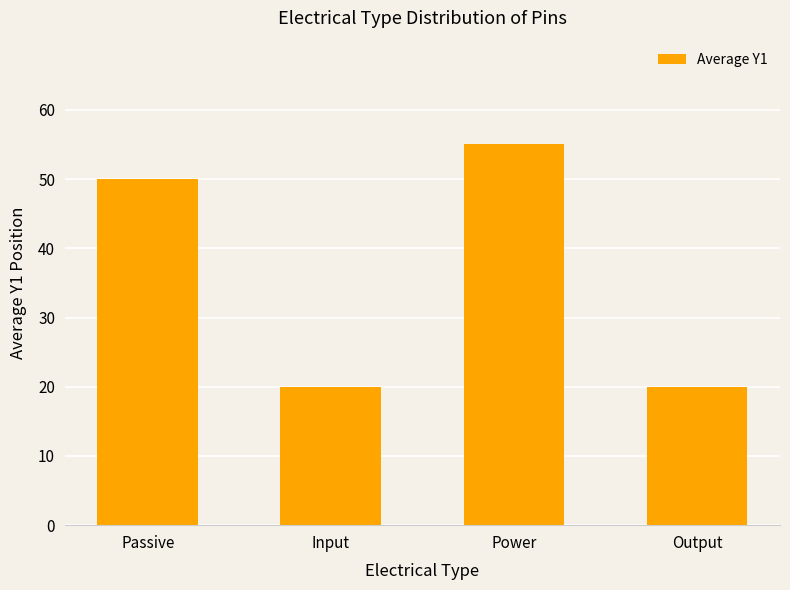

How many bars are there in total?

4